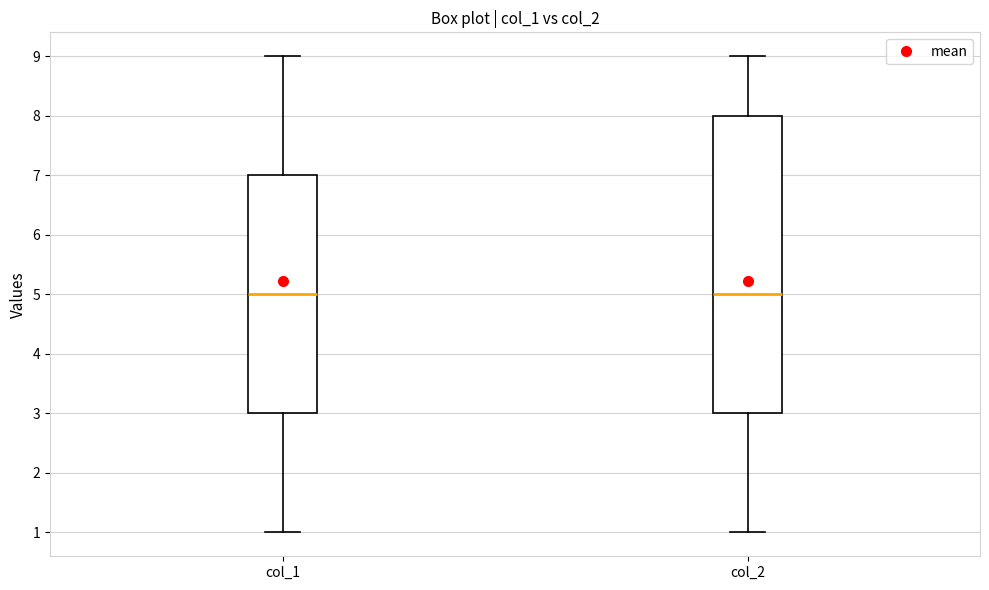

Which box is the tallest, from its lower edge to its upper edge?

col_2